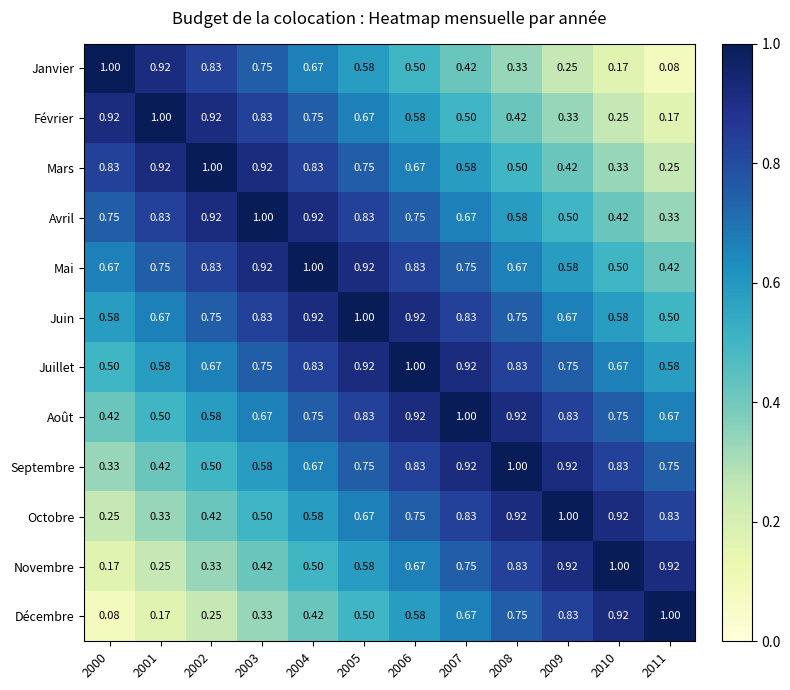

At which category is the sum across all series the highest?

2005